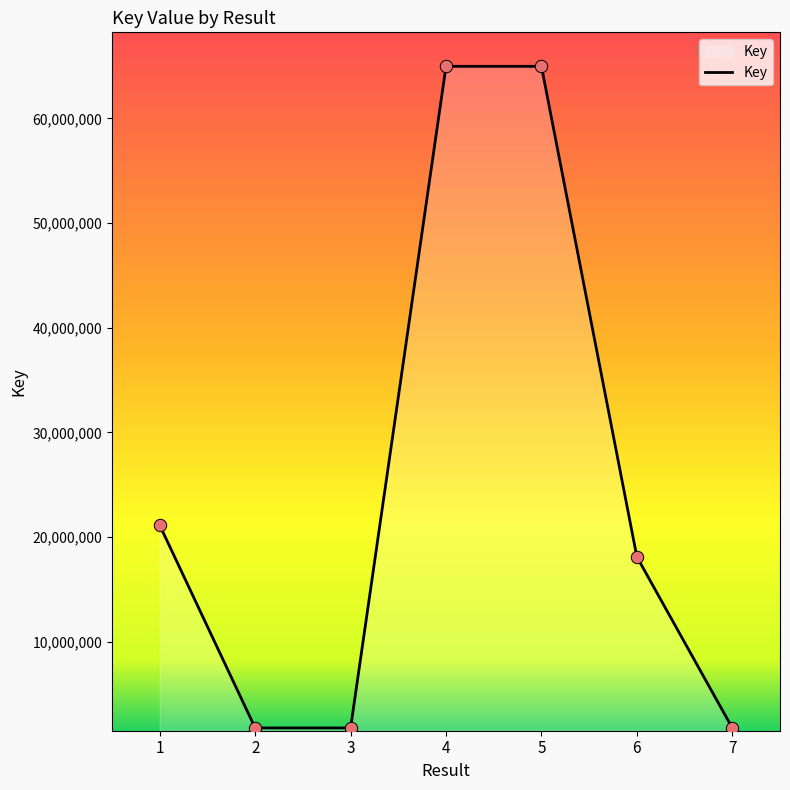

What is the change in value from 4 to 6?

-46848784